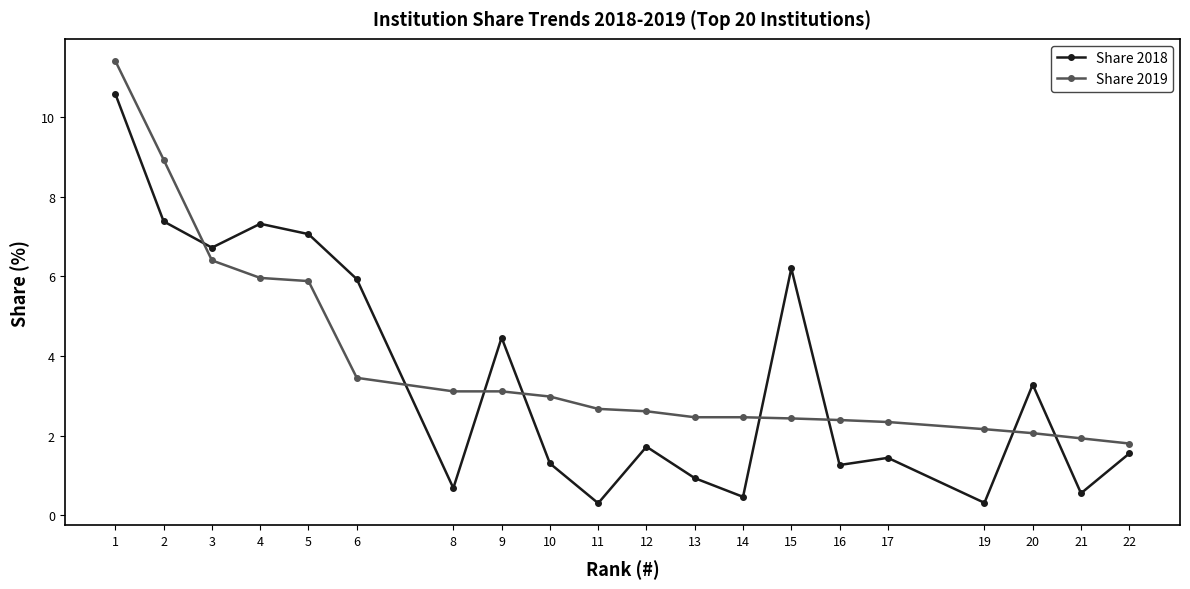

What is the value of the Share 2018 point at the 1st from the left?

10.6